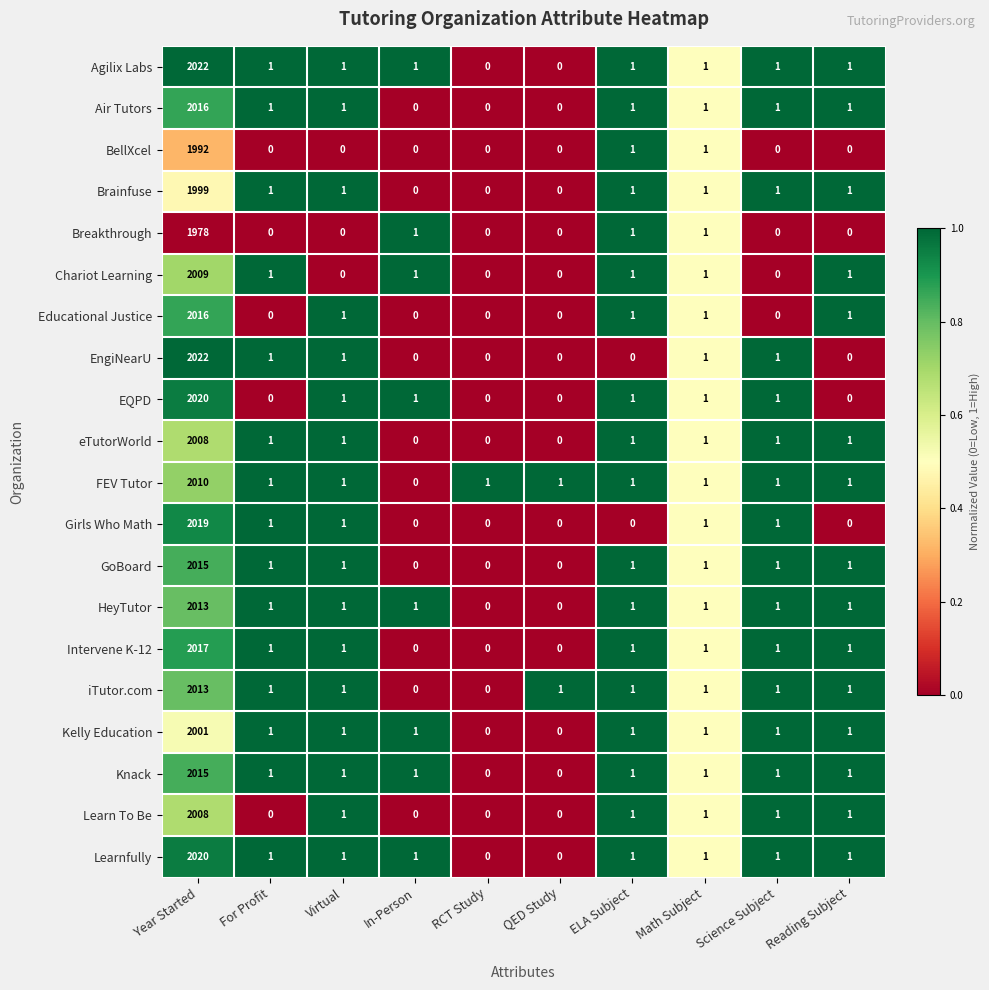

Count the number of categories in the chart.

10